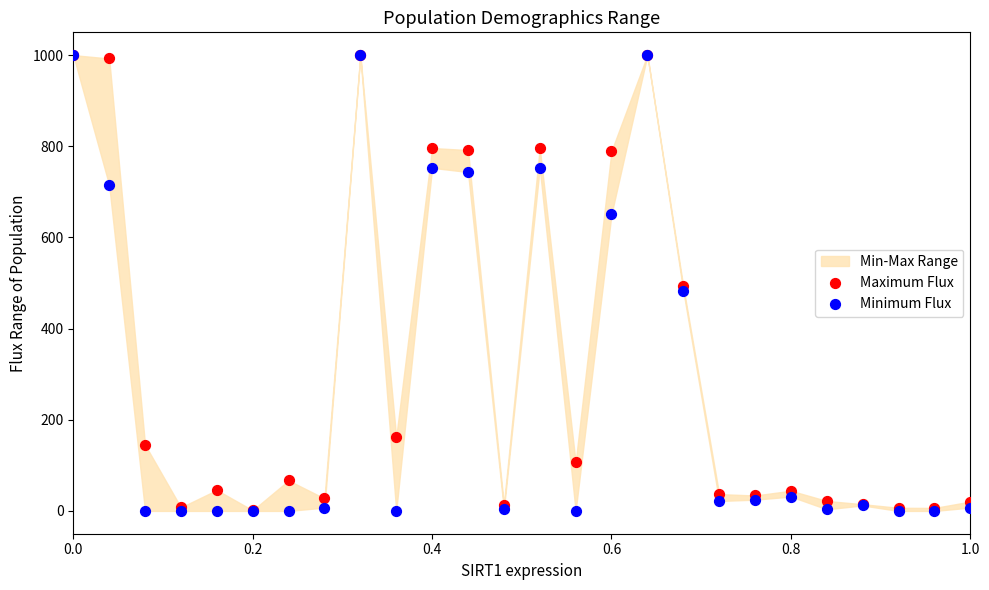

Which series reaches the minimum Y coordinate?

Minimum Flux